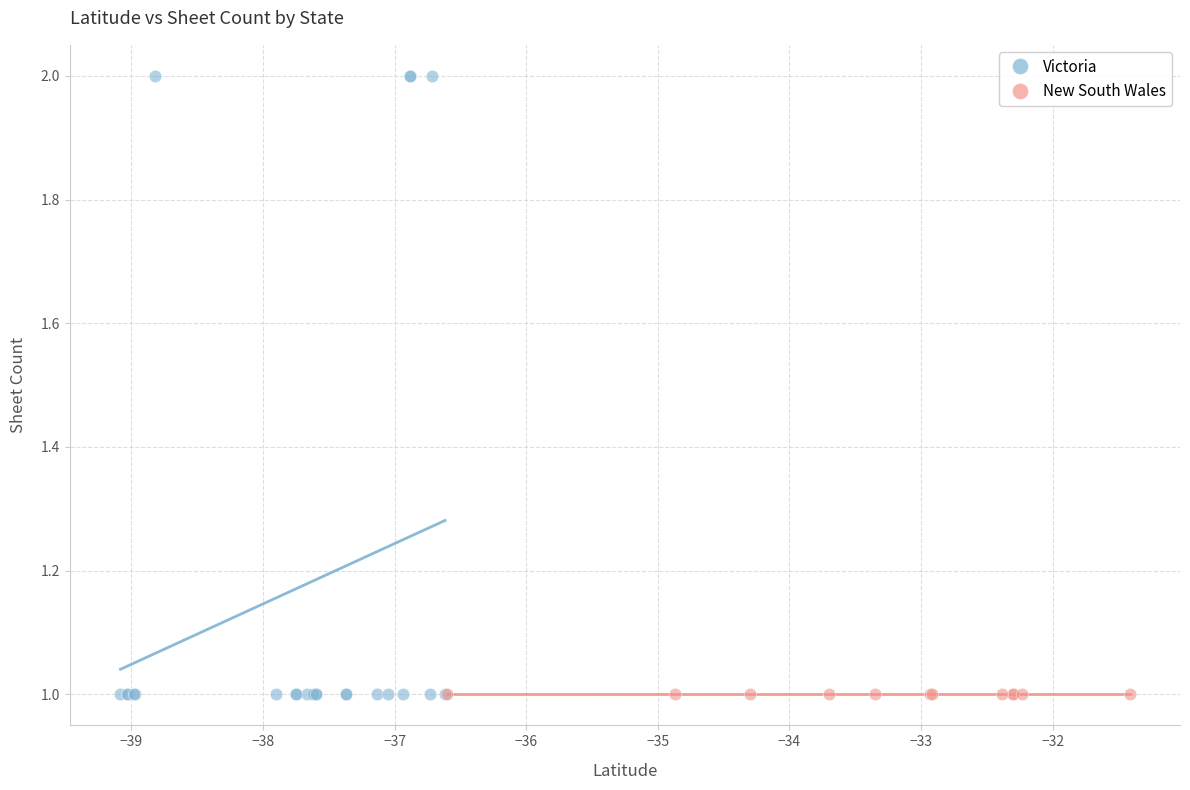

Which series contains the highest Y value?

Victoria